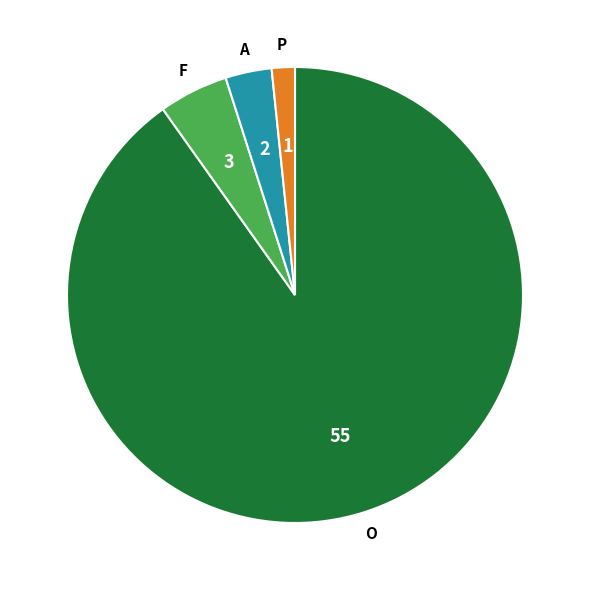

Is it true that P is 2% of the pie?

True